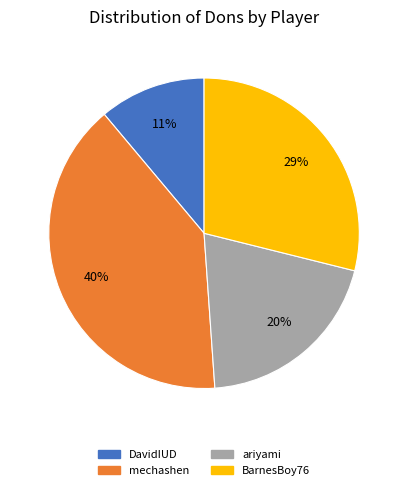

Is there a majority slice in this chart?

No